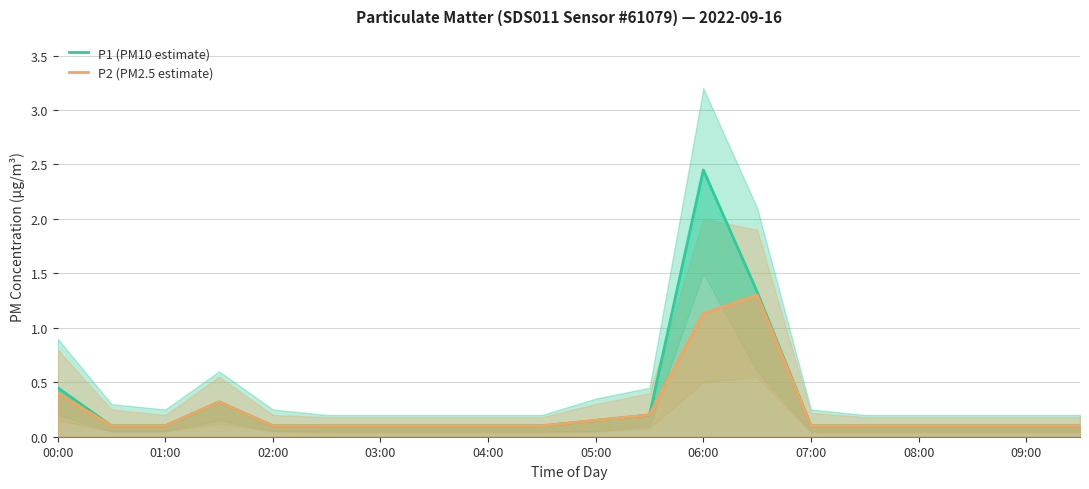

How many distinct data groups are displayed?

2